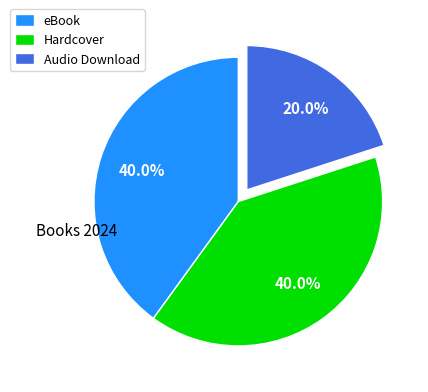

Is it true that Audio Download is 34% of the pie?

False